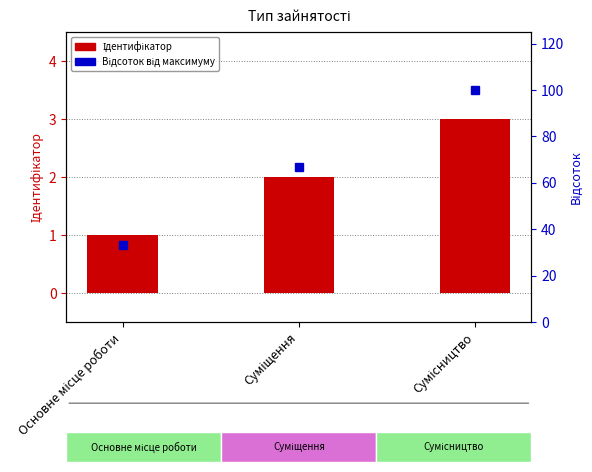

How many categories are shown in the chart?

3